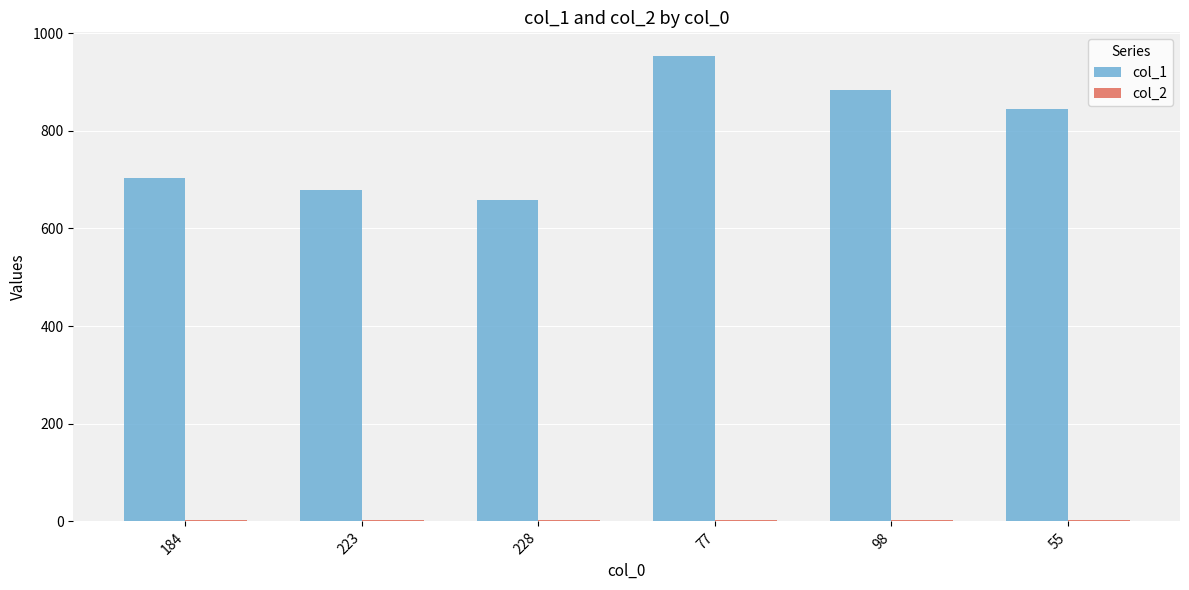

At which category is the sum across all series the highest?

77